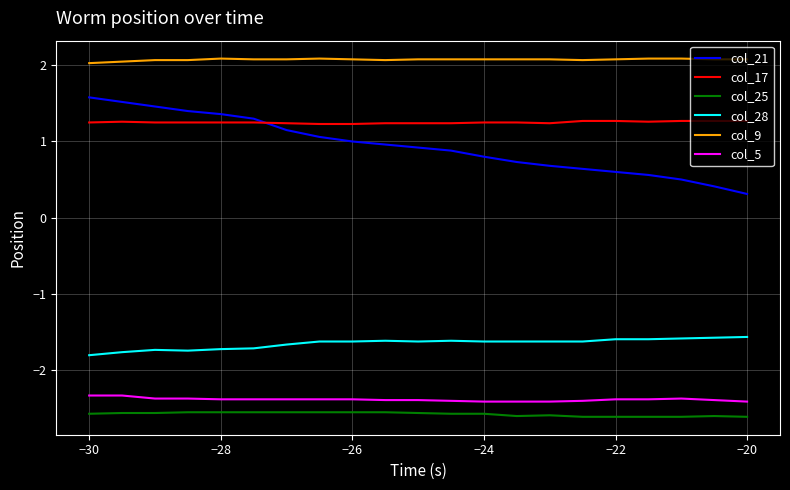

What is the minimum value shown in the chart?

-2.6